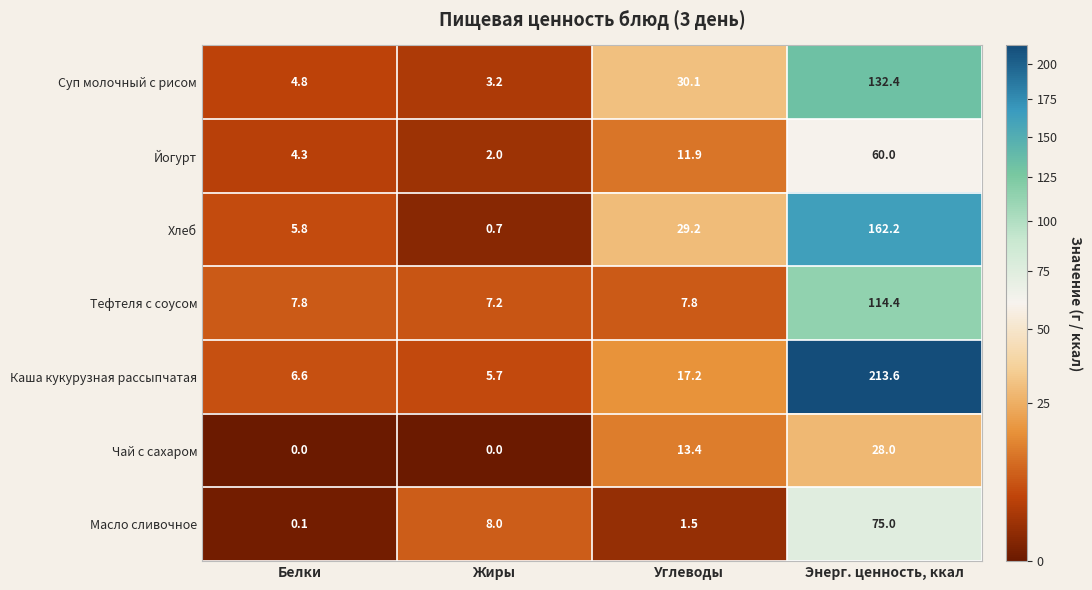

Reading right to left, extract all data points from this chart.

Суп молочный с рисом: Энерг. ценность, ккал=132.4	Углеводы=30.1	Жиры=3.2	Белки=4.8
Йогурт: Энерг. ценность, ккал=60.0	Углеводы=11.9	Жиры=2.0	Белки=4.3
Хлеб: Энерг. ценность, ккал=162.2	Углеводы=29.2	Жиры=0.7	Белки=5.8
Тефтеля с соусом: Энерг. ценность, ккал=114.4	Углеводы=7.8	Жиры=7.2	Белки=7.8
Каша кукурузная рассыпчатая: Энерг. ценность, ккал=213.6	Углеводы=17.2	Жиры=5.7	Белки=6.6
Чай с сахаром: Энерг. ценность, ккал=28.0	Углеводы=13.4	Жиры=0.0	Белки=0.0
Масло сливочное: Энерг. ценность, ккал=75.0	Углеводы=1.5	Жиры=8.0	Белки=0.1